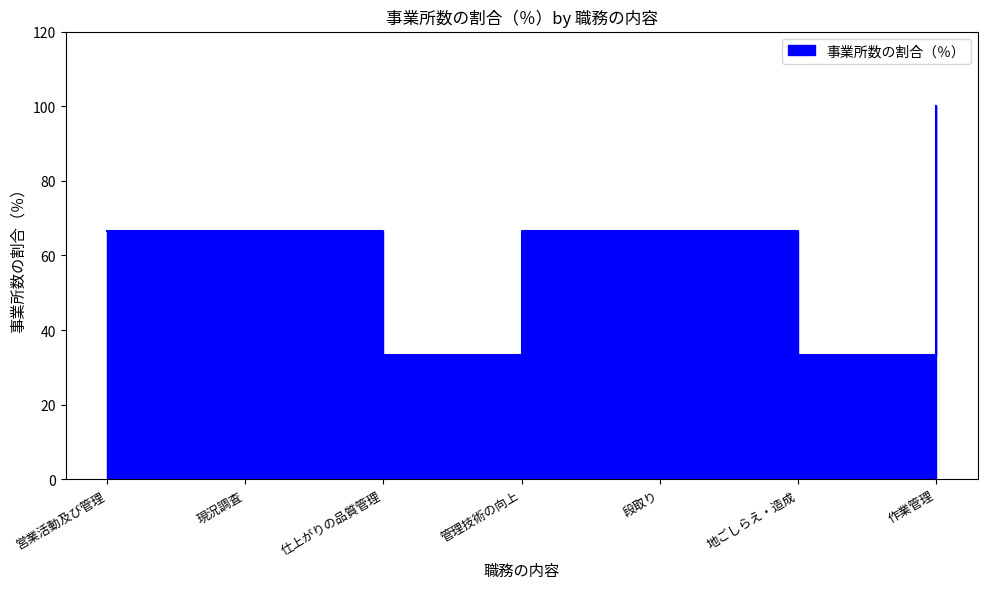

What is the label of the 3rd point from the right?

段取り